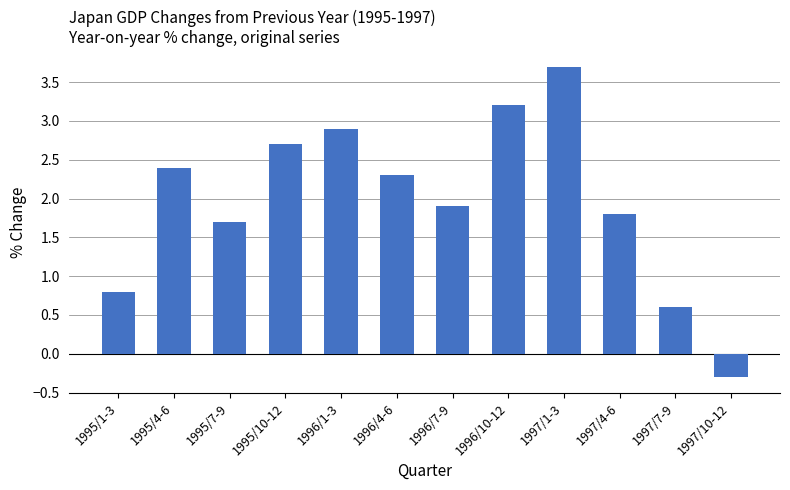

At which label is the value closest to 1?

1995/1-3